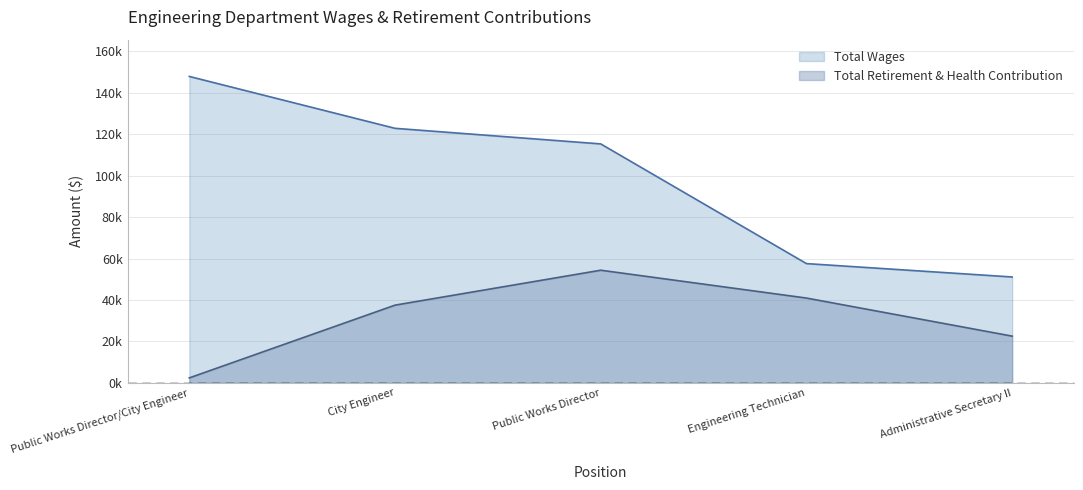

What value does the Total Retirement & Health Contribution series have at Engineering Technician?

40931